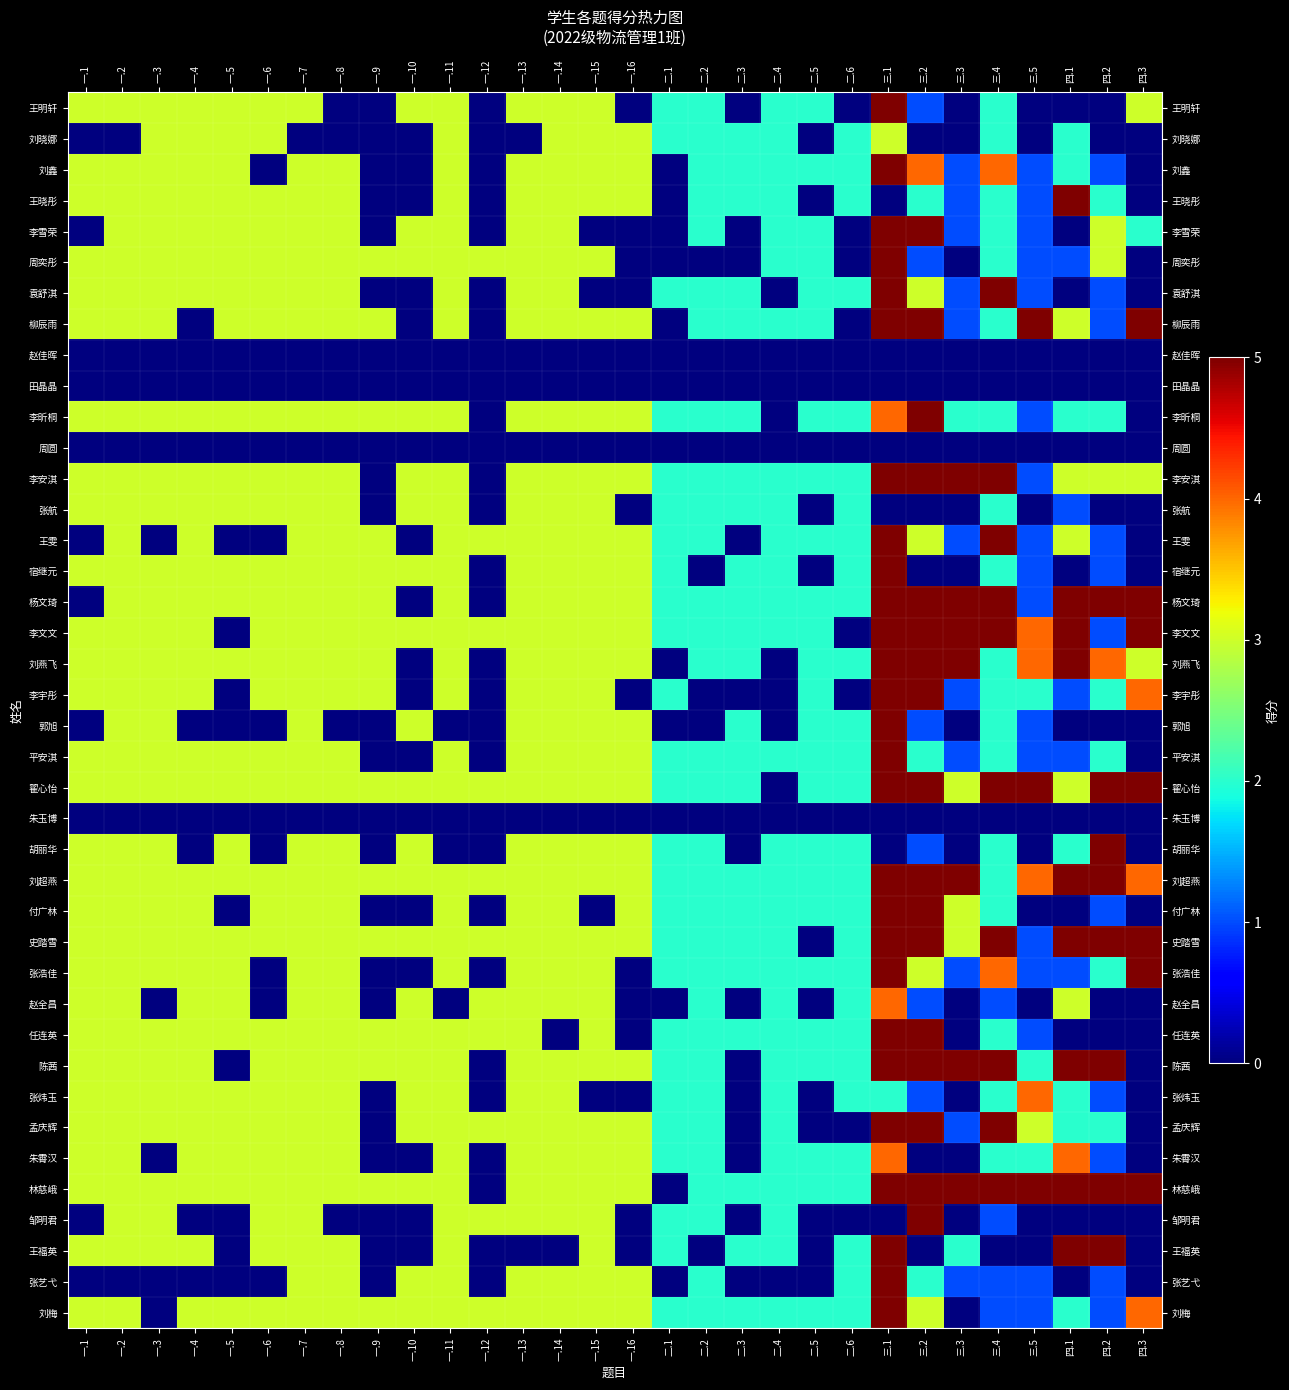

How many categories are shown in the chart?

30